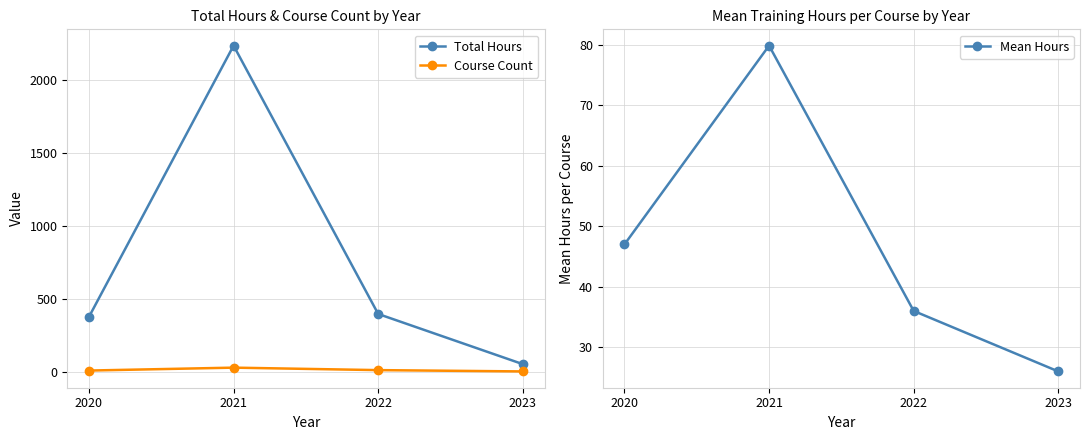

What is the value of the Total Hours point at the 2nd from the left?

2236